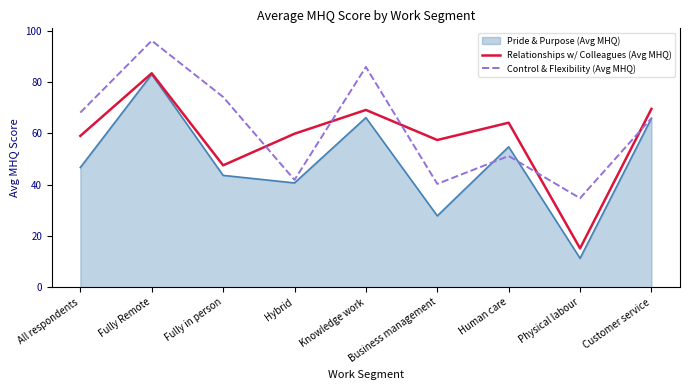

What is the total value across all series at All respondents?

173.9